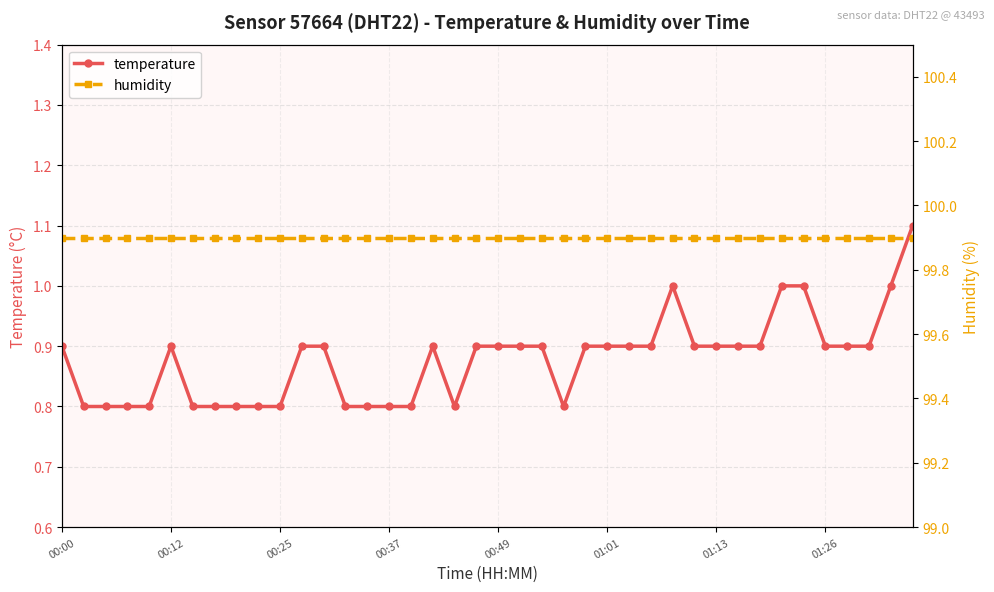

How many series are shown in this chart?

2